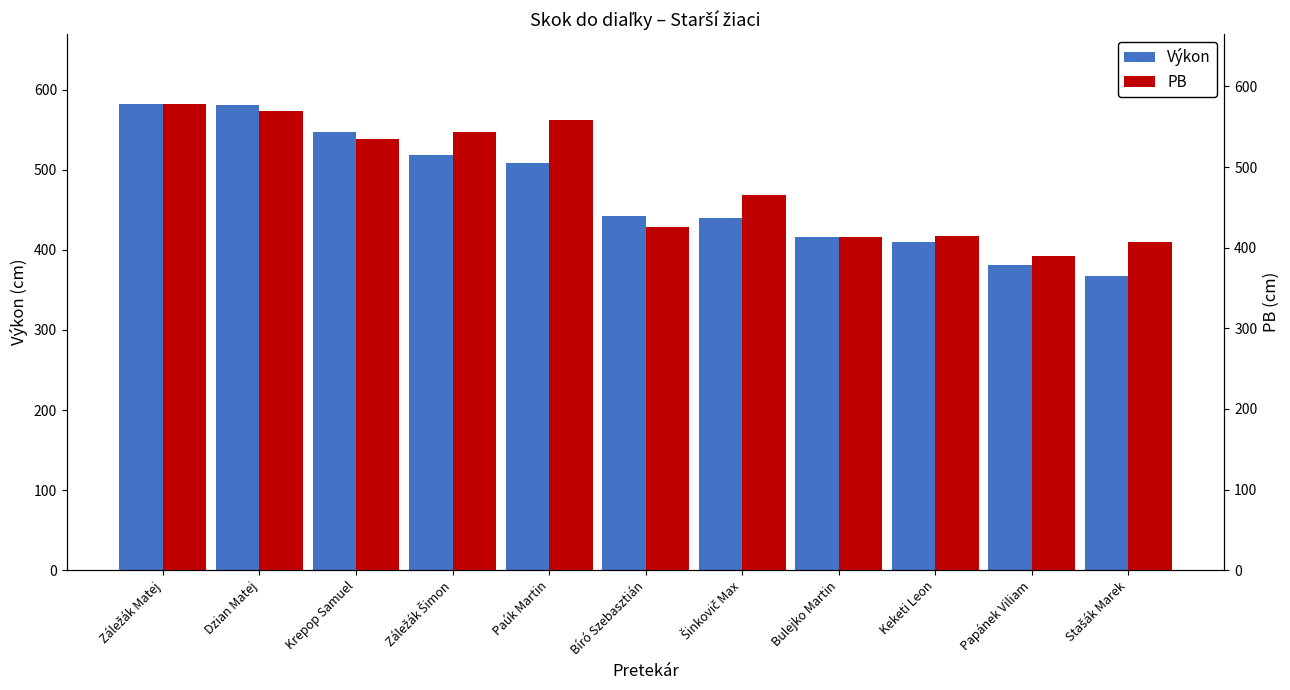

What is the spread (max minus min) of values at Bíró Szebasztián?

16